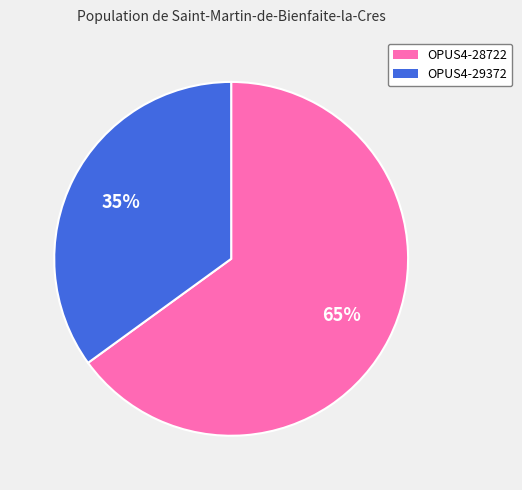

Do OPUS4-29372 and OPUS4-28722 together represent more than half of the pie?

Yes